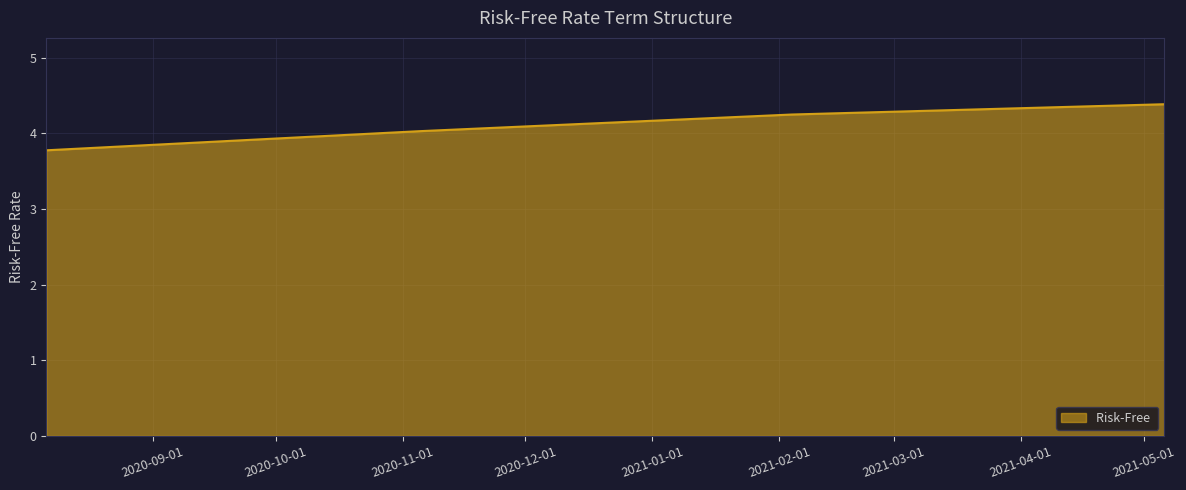

How many values exceed 4?

3